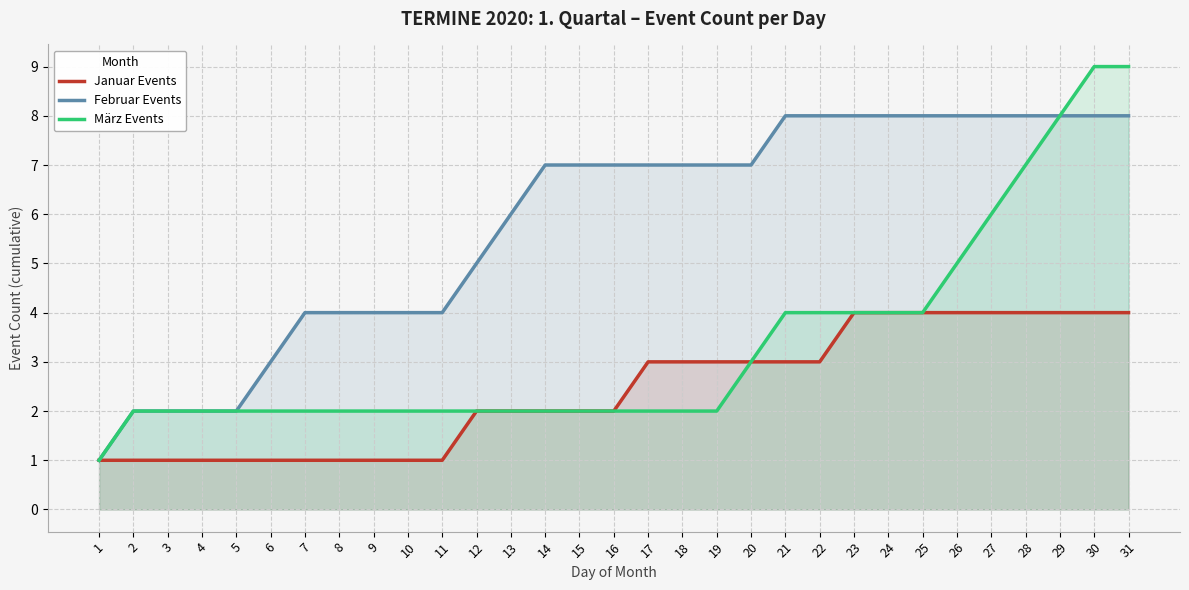

What is the average value of the Januar Events series?

2